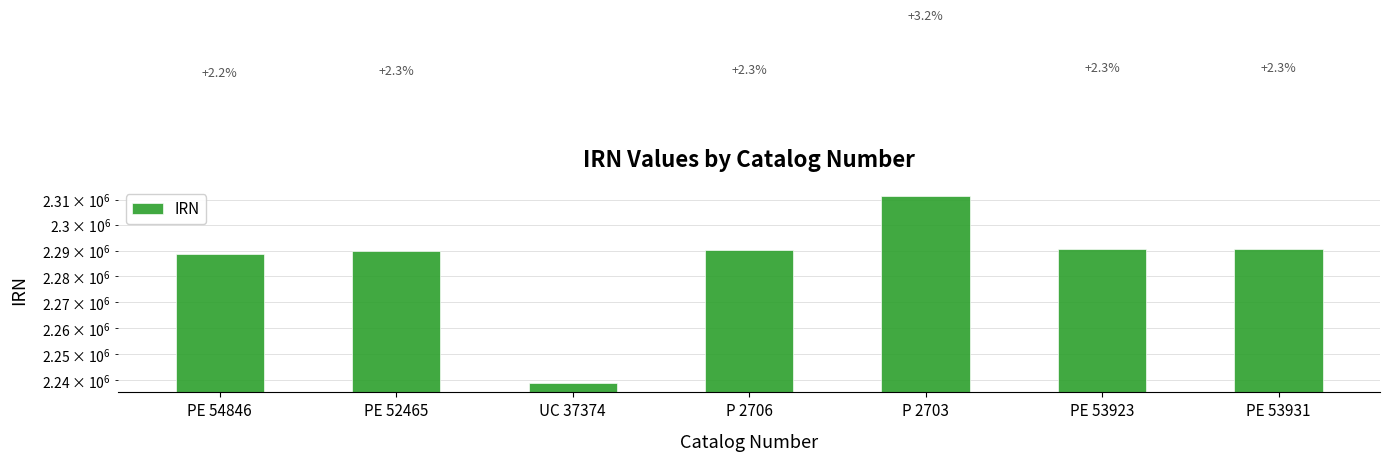

What is the label of the 2nd bar from the left?

PE 52465